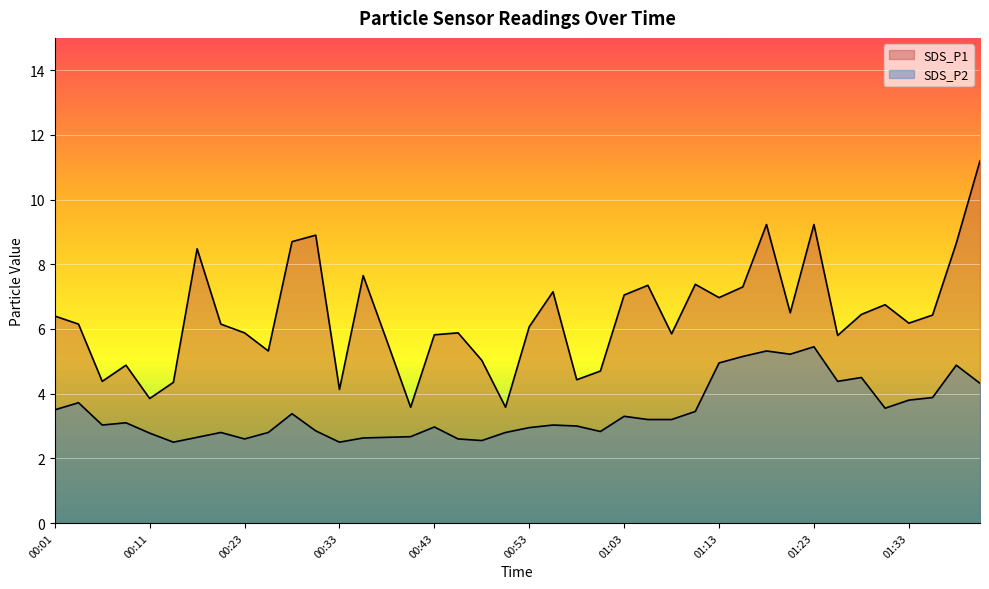

Count the number of categories in the chart.

40